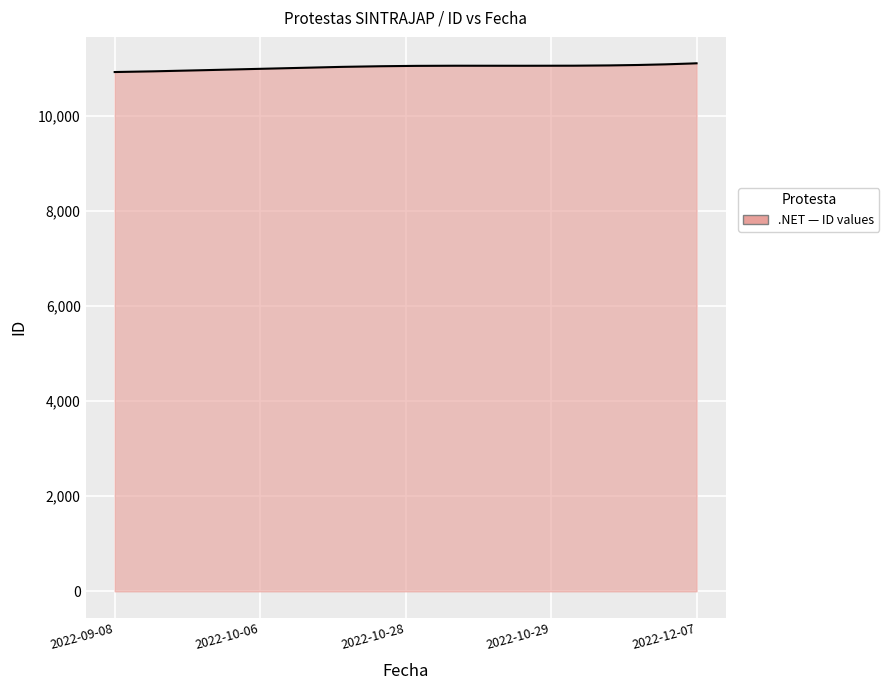

What is the minimum value shown in the chart?

10930.0